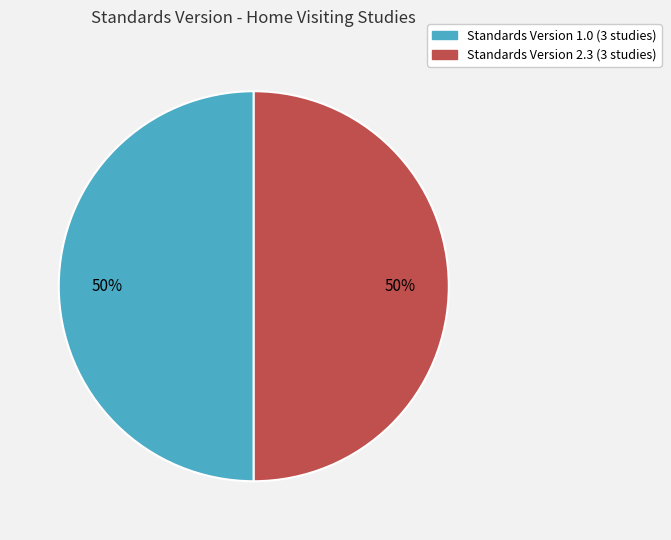

How many slices are in this pie chart?

2